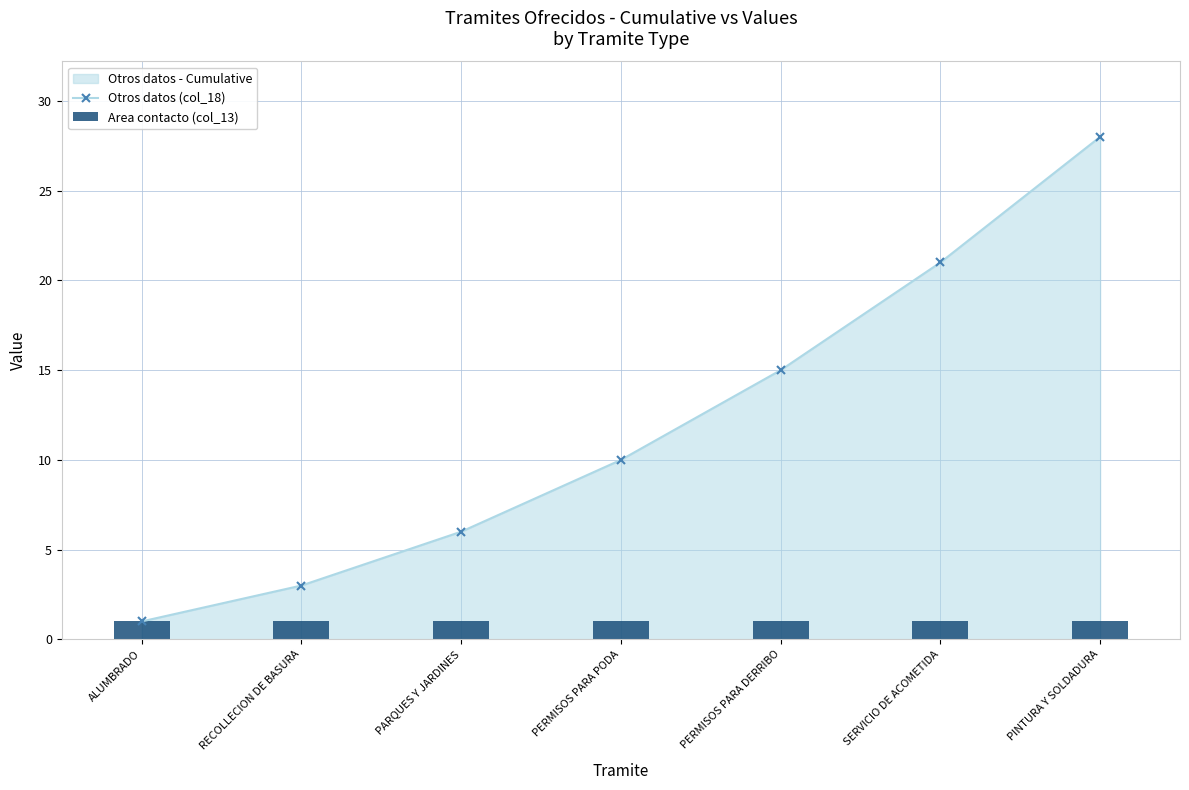

The Otros datos (col_18) series shows 1 at PARQUES Y JARDINES. True or false?

False